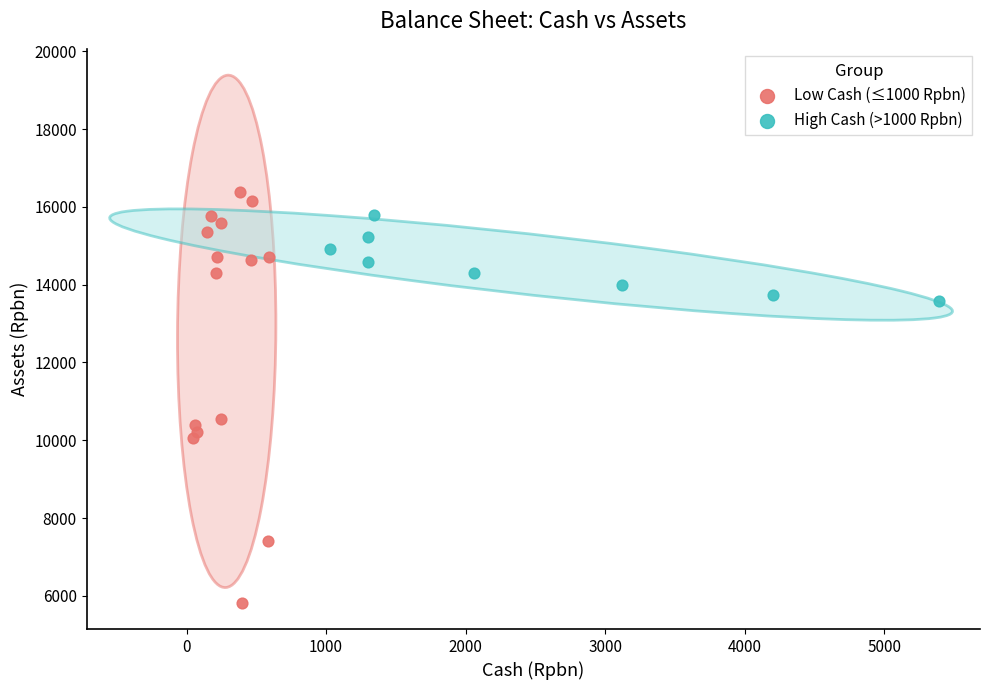

Which series has the largest Y range (max minus min)?

Low Cash (≤1000 Rpbn)